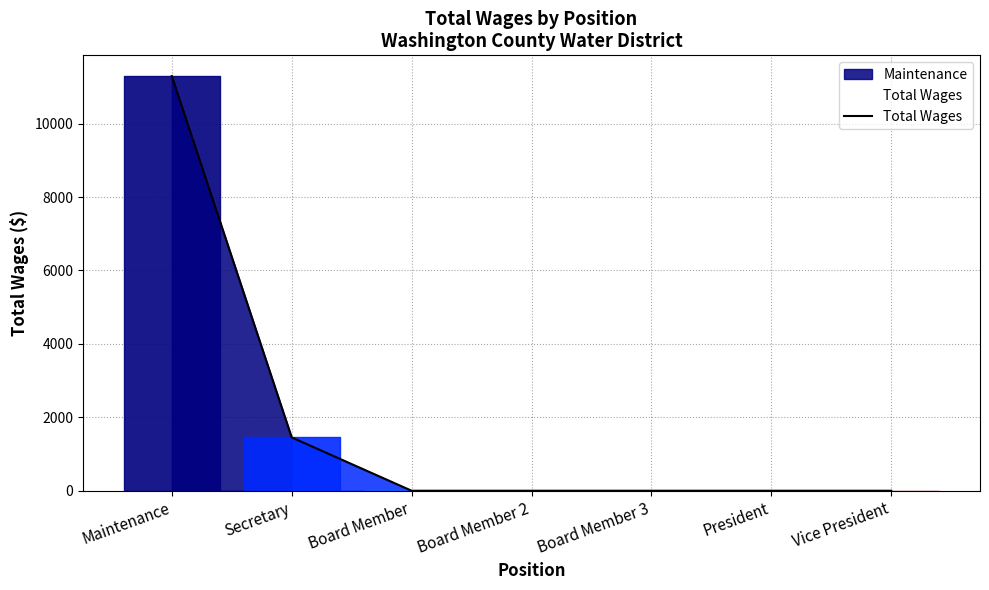

Is this an area chart (filled region under the line)?

No